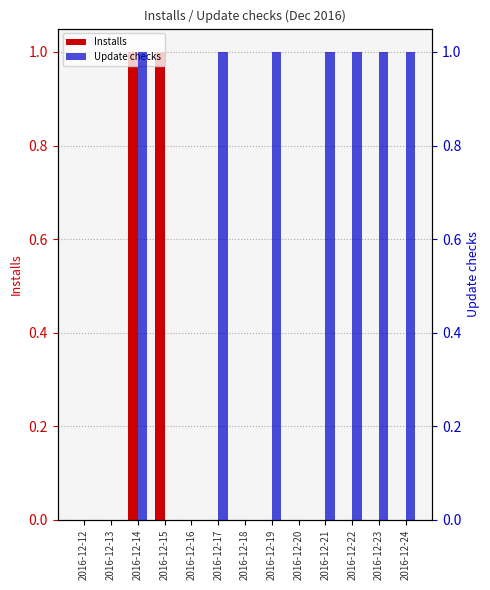

At which label does Installs reach its peak?

2016-12-14